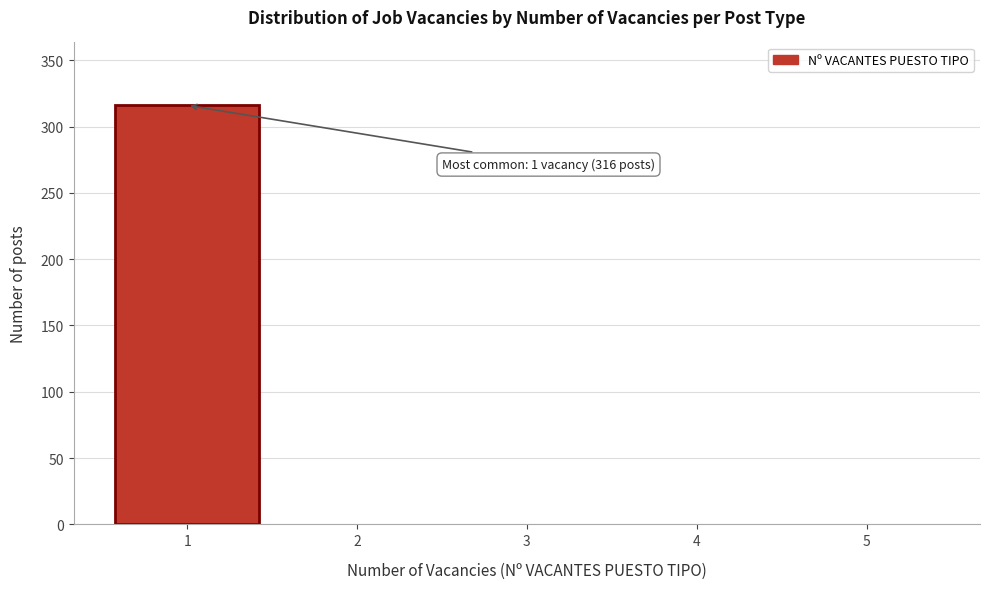

Reading left to right, transcribe all the data shown in this chart.

1=316	2=0	3=0	4=0	5=0